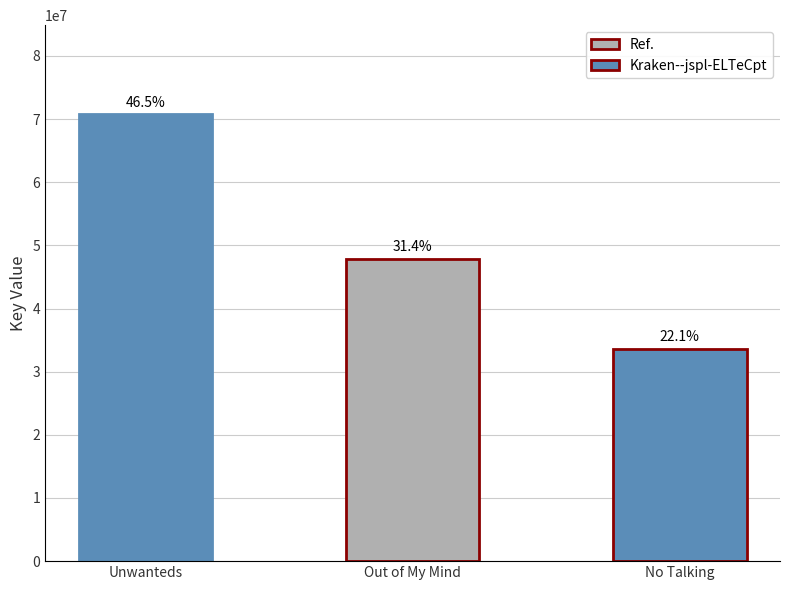

List the labels in order of value, smallest first.

No Talking, Out of My Mind, Unwanteds